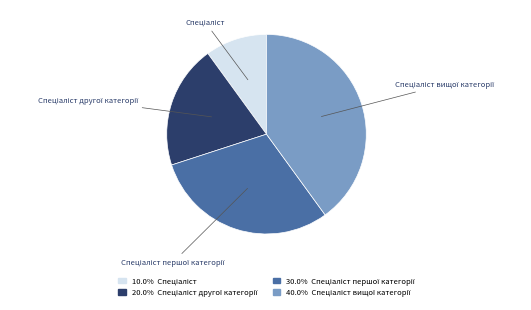

Is there a majority slice in this chart?

No